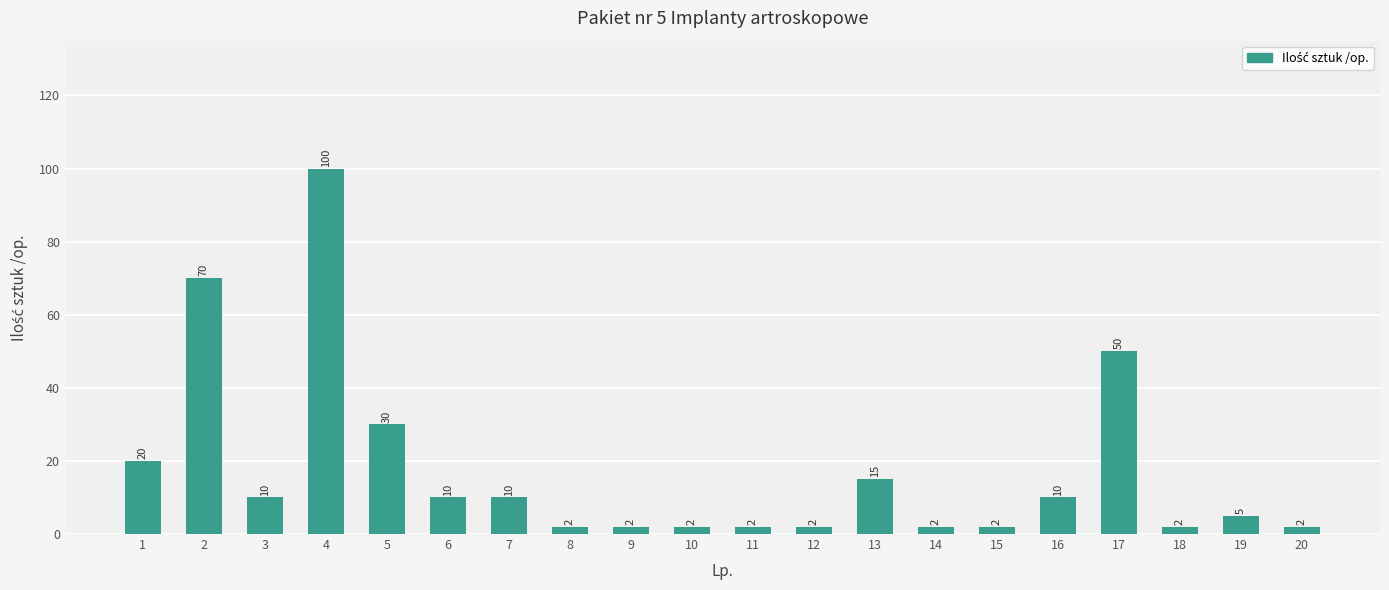

What is the difference between the values at 14 and 4?

98